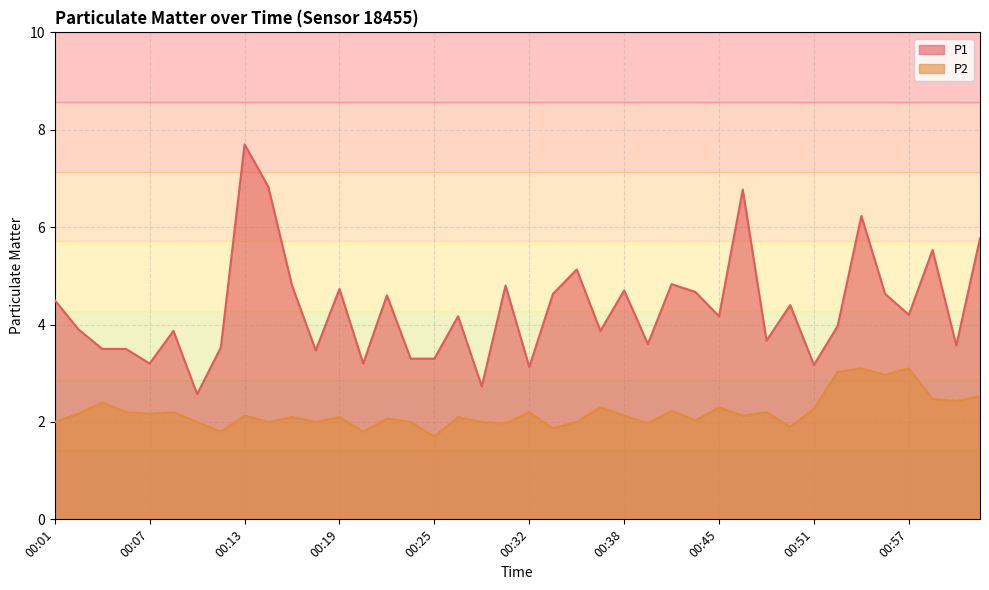

List the series in order of their peak value, highest first.

P1, P2